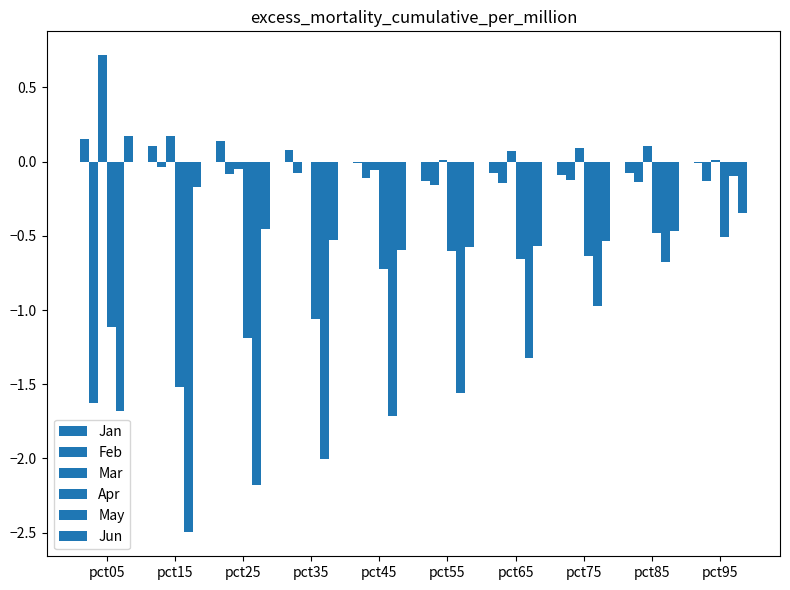

Between pct25 and pct95, which is larger?

pct25